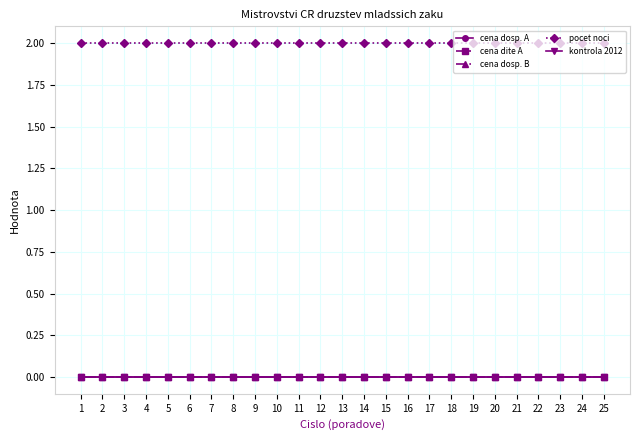

Which label corresponds to the smallest value in the chart?

1